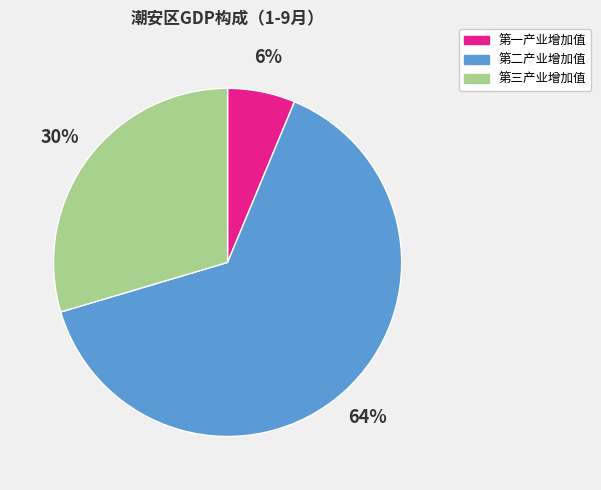

How many segments does this pie chart have?

3